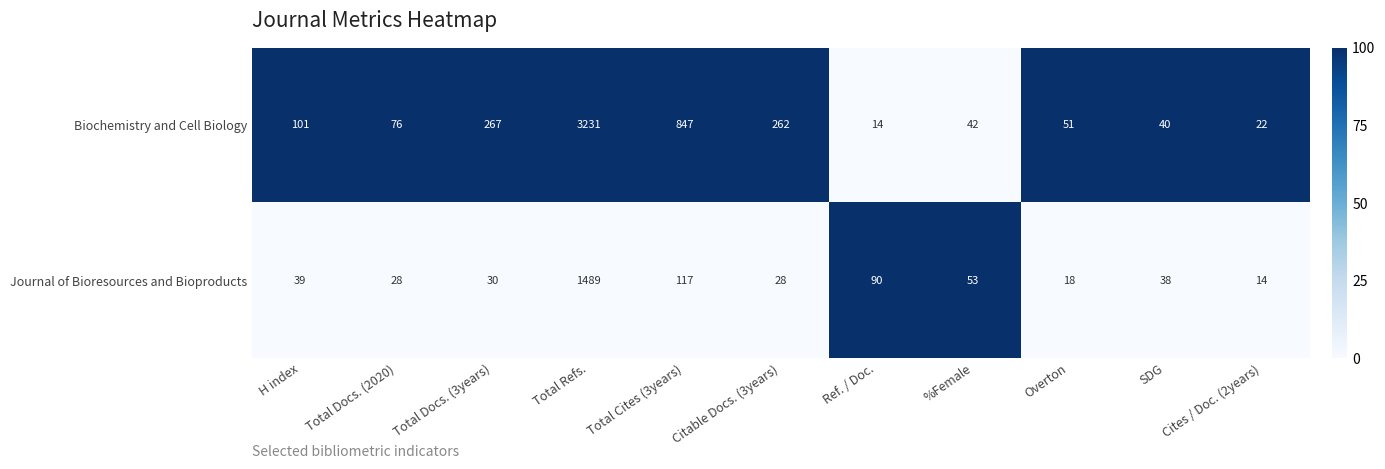

At which category is the sum across all series the highest?

Total Refs.